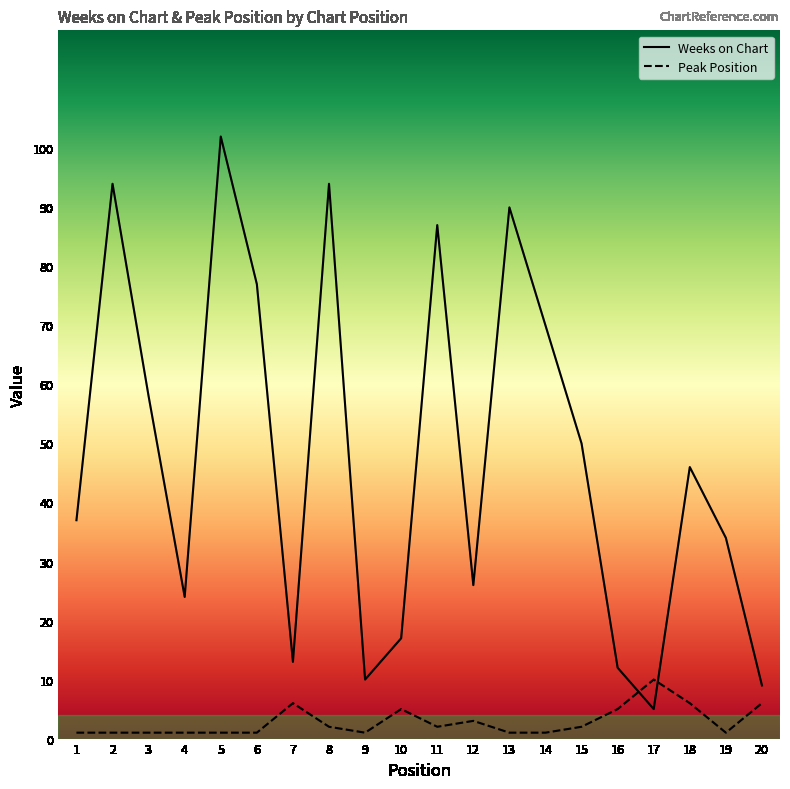

Which series has the widest spread of values?

Weeks on Chart